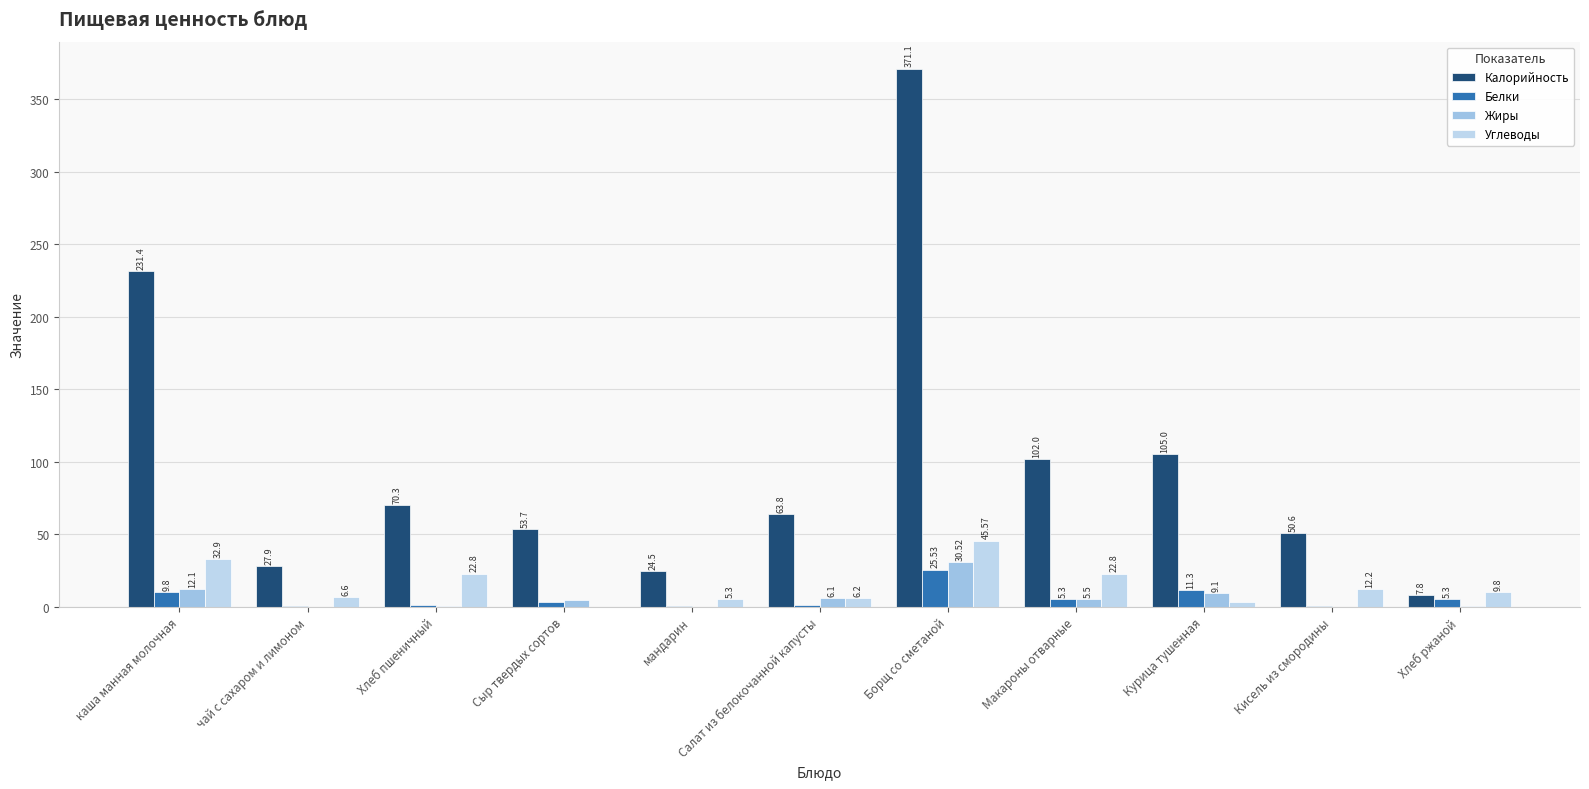

Count the number of categories in the chart.

11